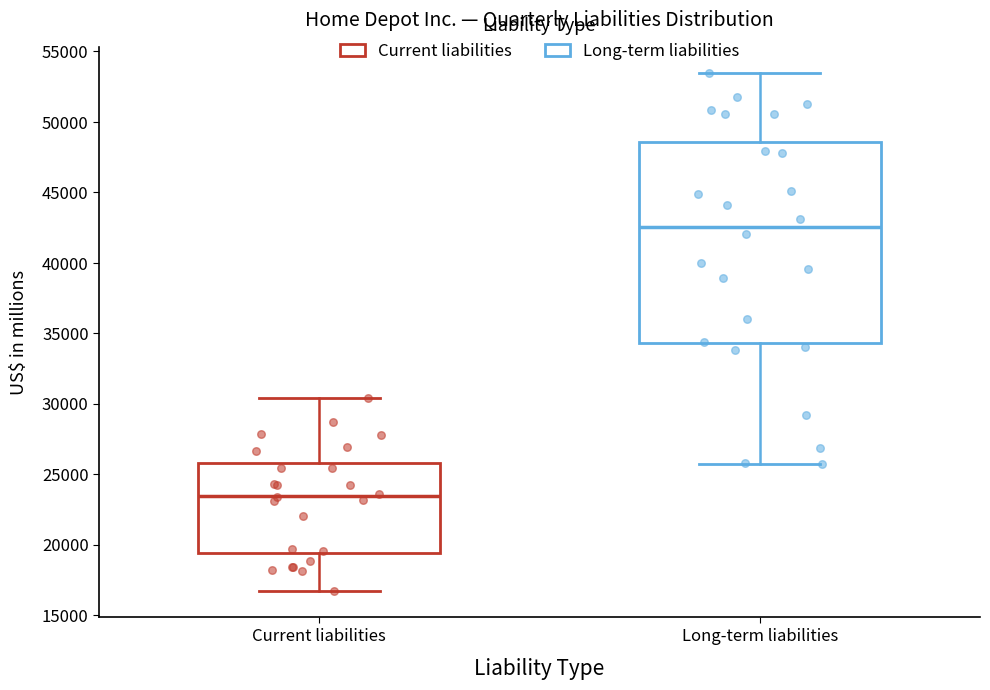

Where is the upper edge of the box for Current liabilities on the y-axis? The values are not printed on the chart, so give them approximately, as read against the axis.

26000